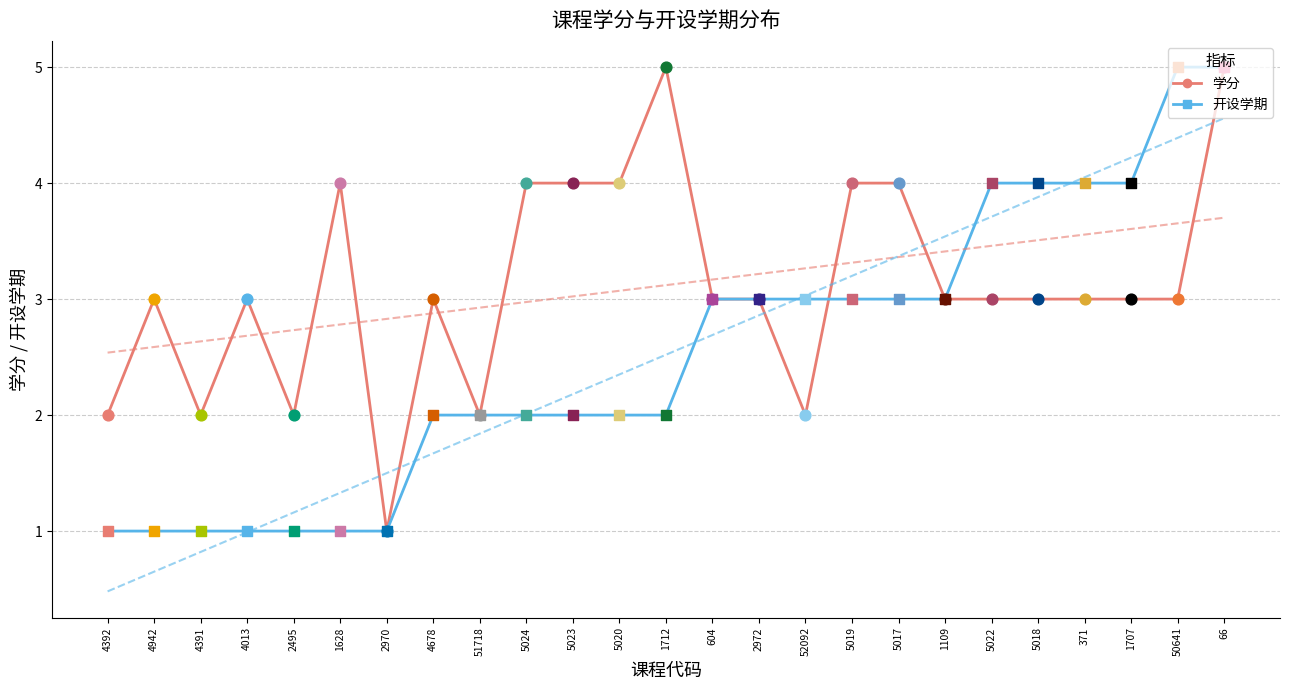

Which series reaches the minimum Y coordinate?

学分